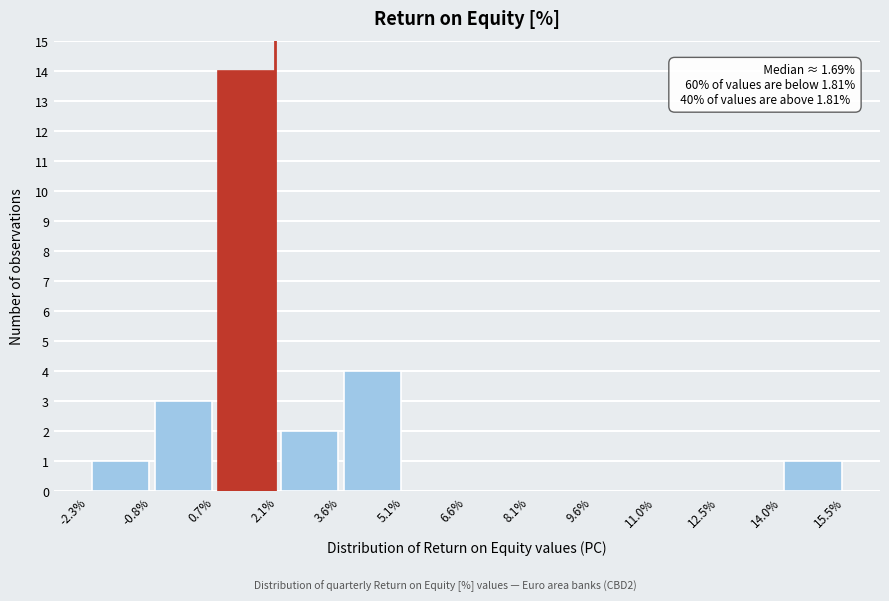

Over which range of the x-axis is the bar tallest?

0.7% to 2.1%